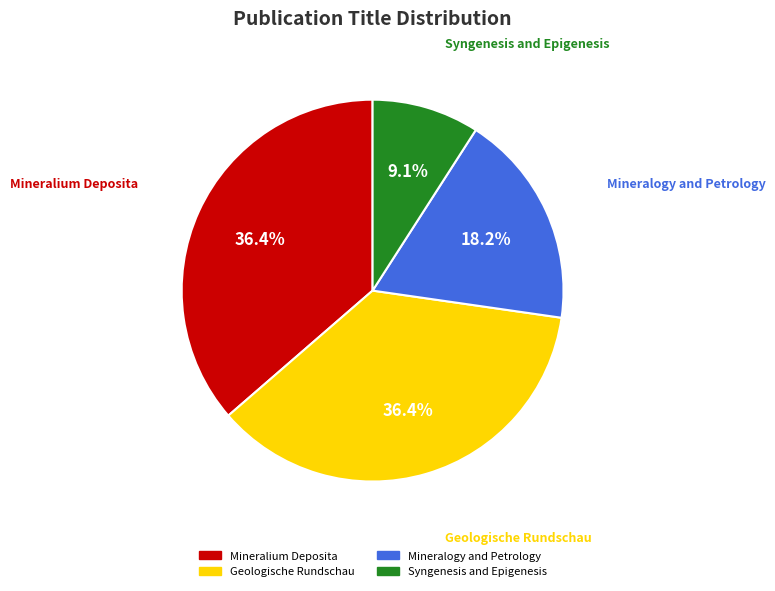

What is the ratio of the value at Mineralogy and Petrology to the value at Mineralium Deposita?

0.5